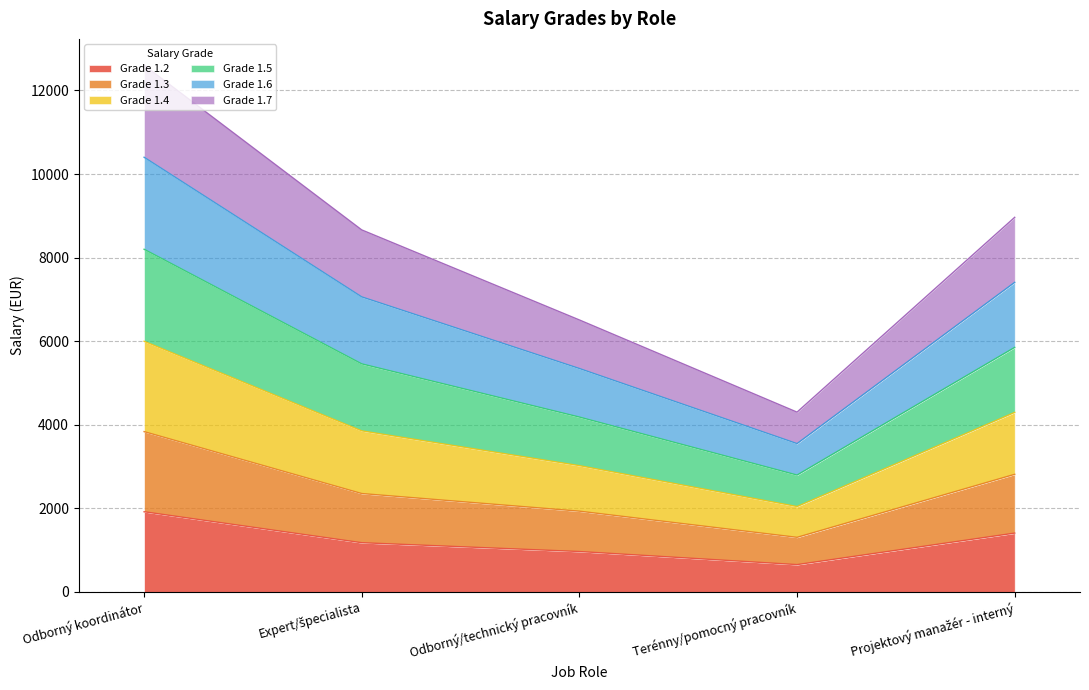

What is the maximum value shown in the chart?

12604